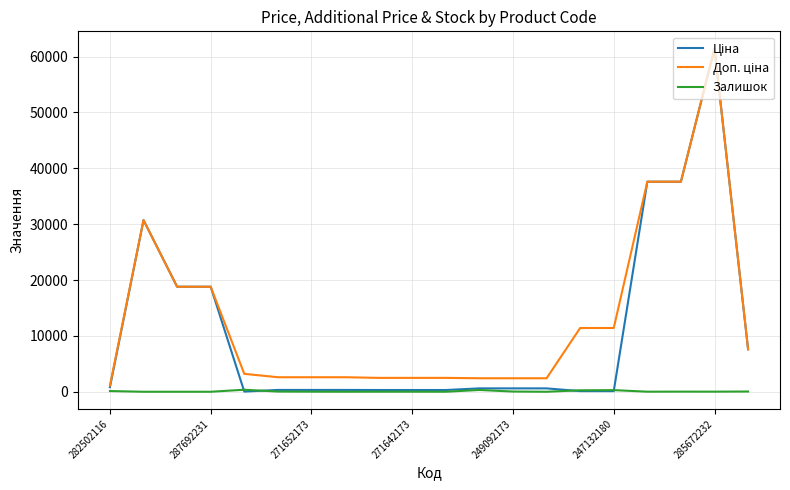

True or false: Ціна has more than 2 points higher than both neighbors.

False